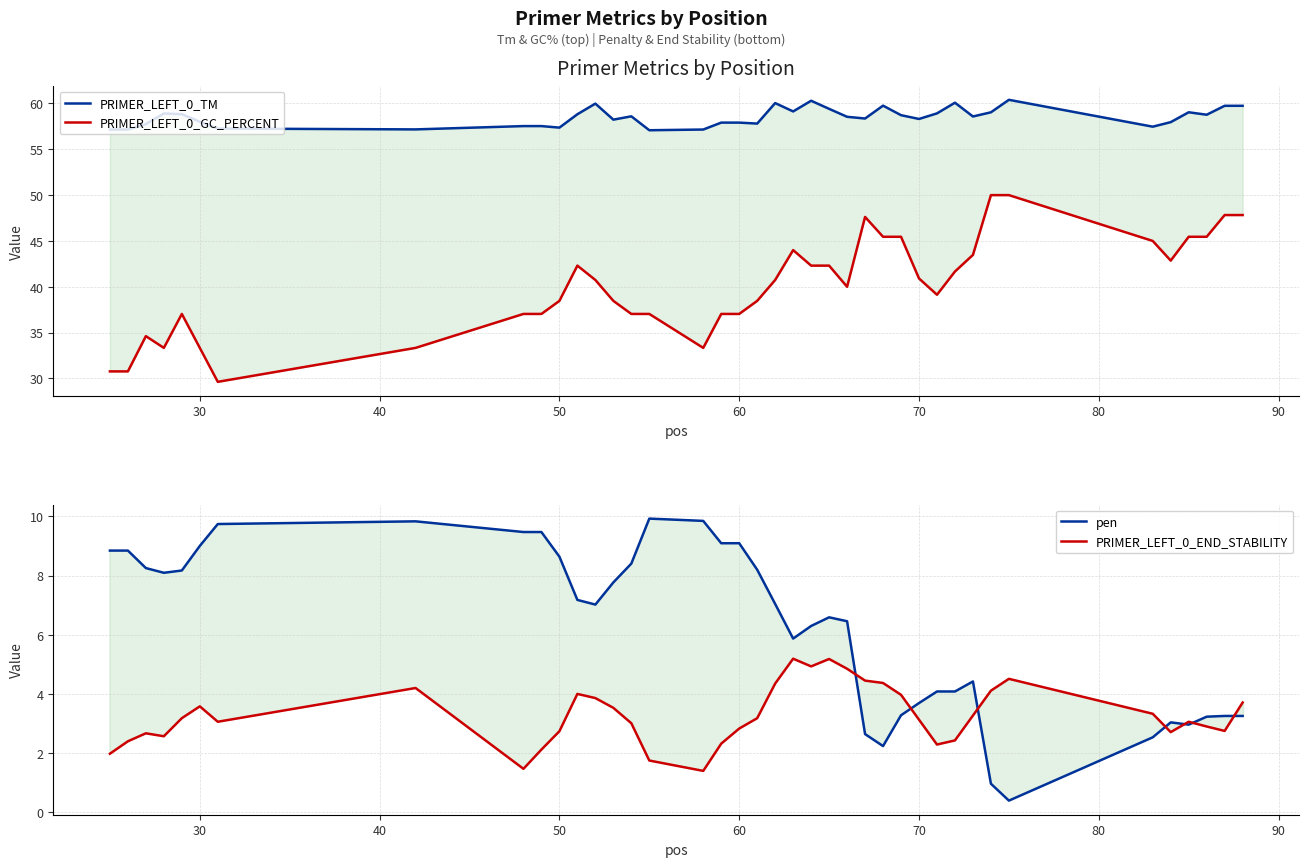

What is the maximum value shown in the chart?

60.4